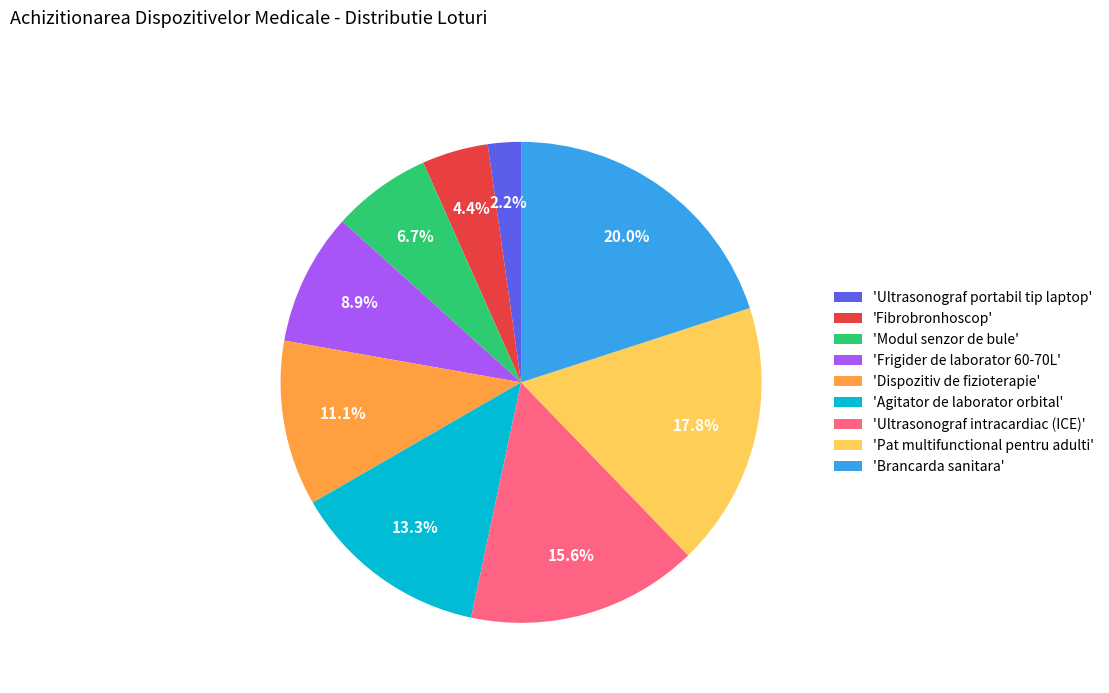

How much of the chart is everything except 'Brancarda sanitara'?

80.0%